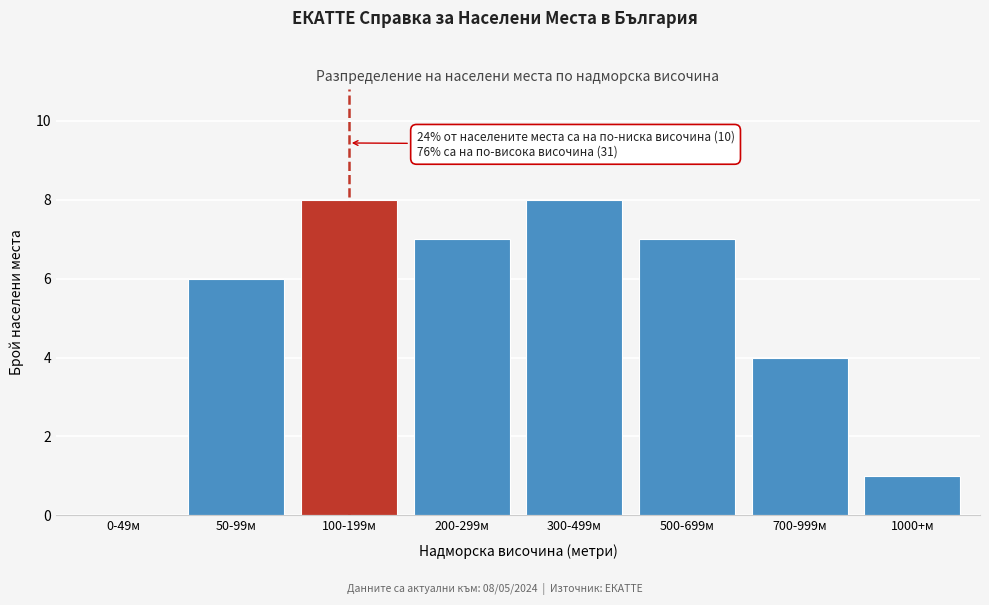

Reading right to left, list all the values displayed in this chart.

1000+м=1	700-999м=4	500-699м=7	300-499м=8	200-299м=7	100-199м=8	50-99м=6	0-49м=0